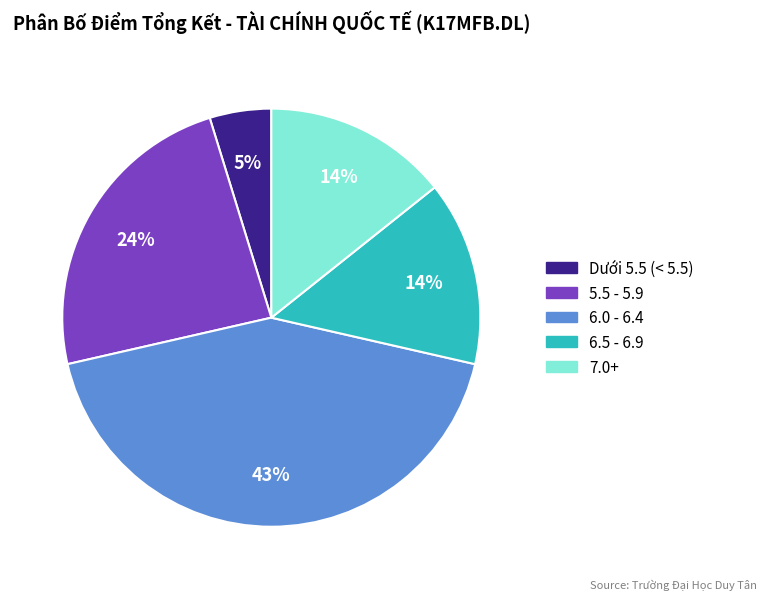

To the nearest percent, what is the average slice percentage?

20%